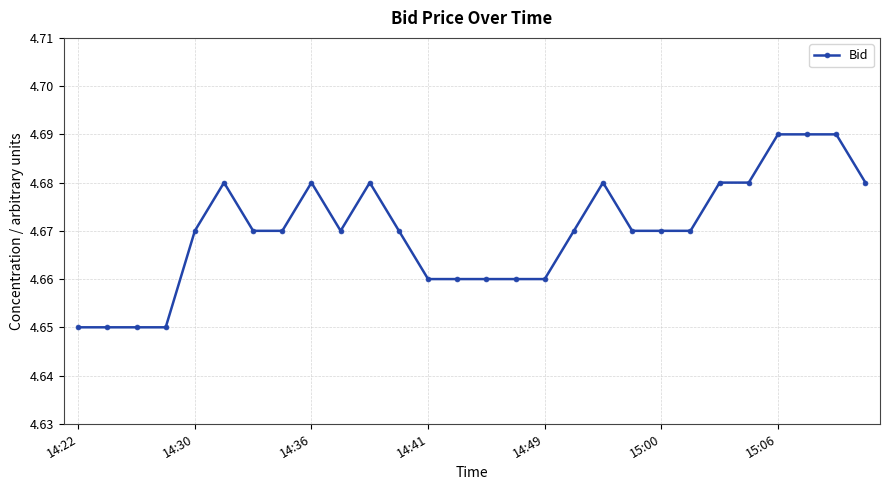

True or false: there are more than 0 points higher than both neighbors.

True